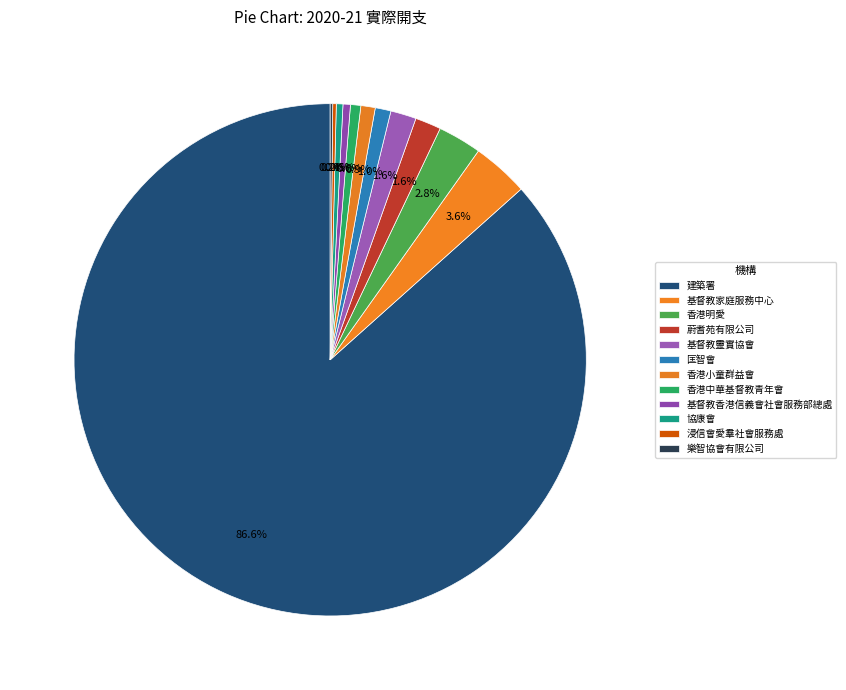

To the nearest percent, what is the combined percentage of 基督教家庭服務中心 and 基督教靈實協會?

5%